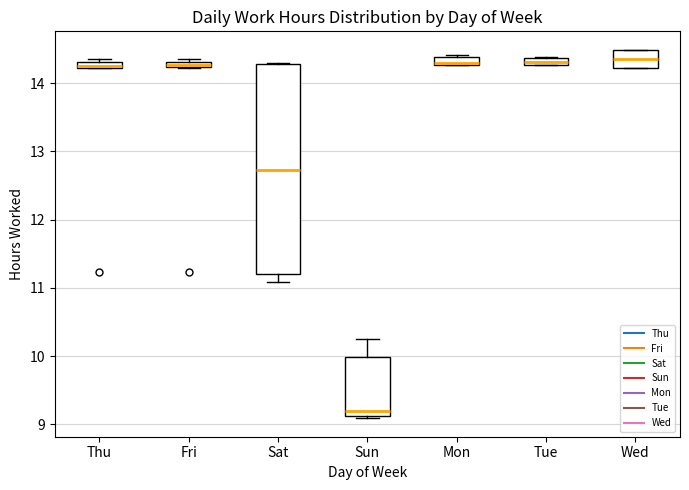

Where does the lower whisker of the box for Sat end on the y-axis? The values are not printed on the chart, so give them approximately, as read against the axis.

11.1